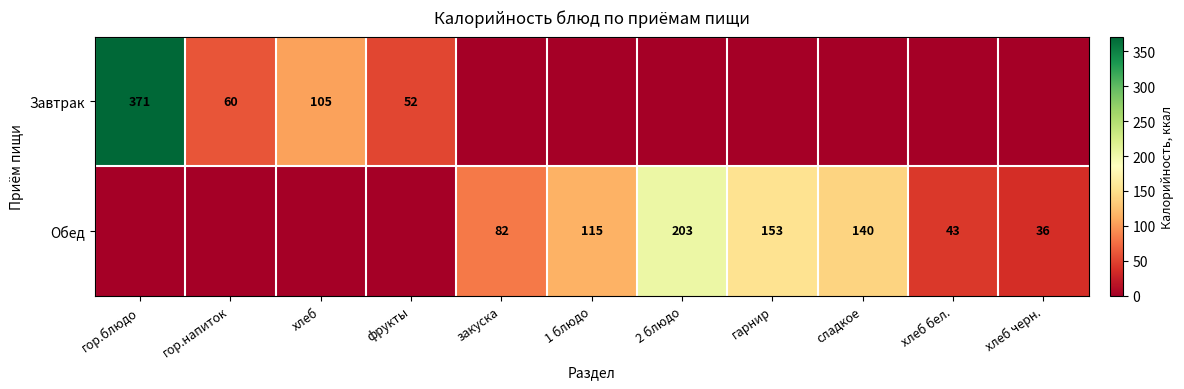

What is the sum of the Обед values at сладкое and 2 блюдо?

343